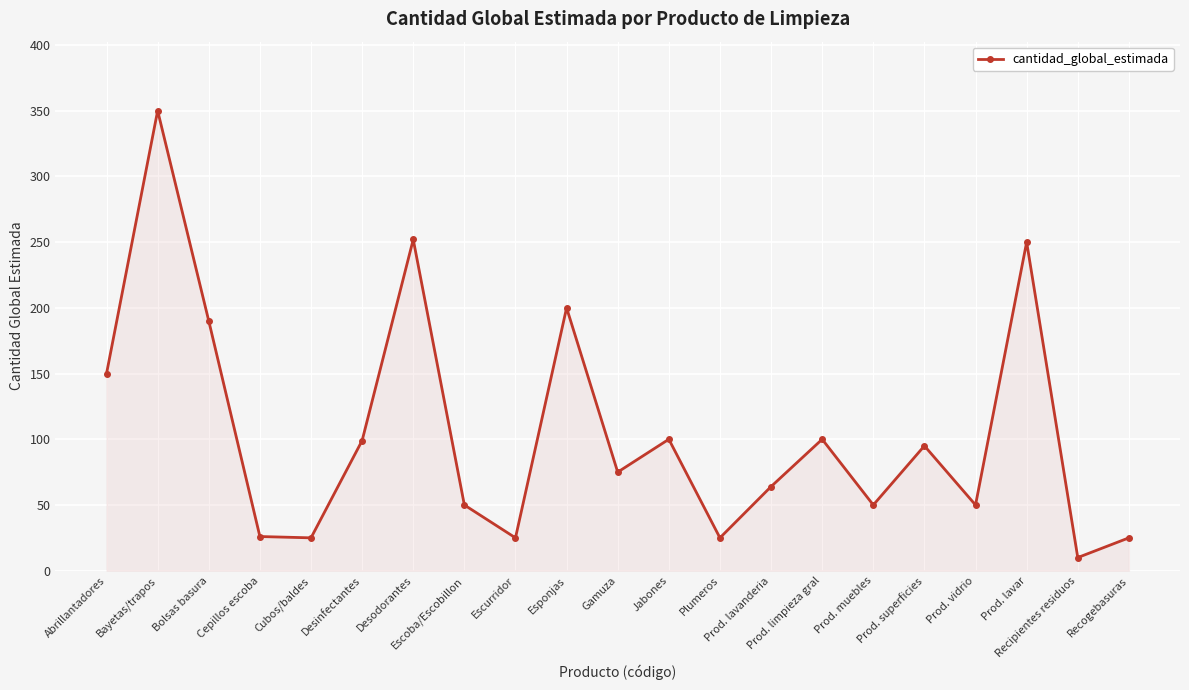

How many lines are shown in the chart?

1